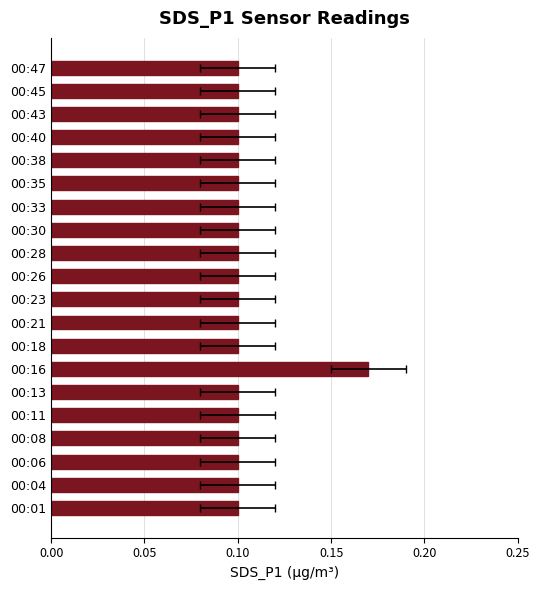

Reading left to right, list all the values displayed in this chart.

0.1	0.1	0.1	0.1	0.1	0.1	0.2	0.1	0.1	0.1	0.1	0.1	0.1	0.1	0.1	0.1	0.1	0.1	0.1	0.1